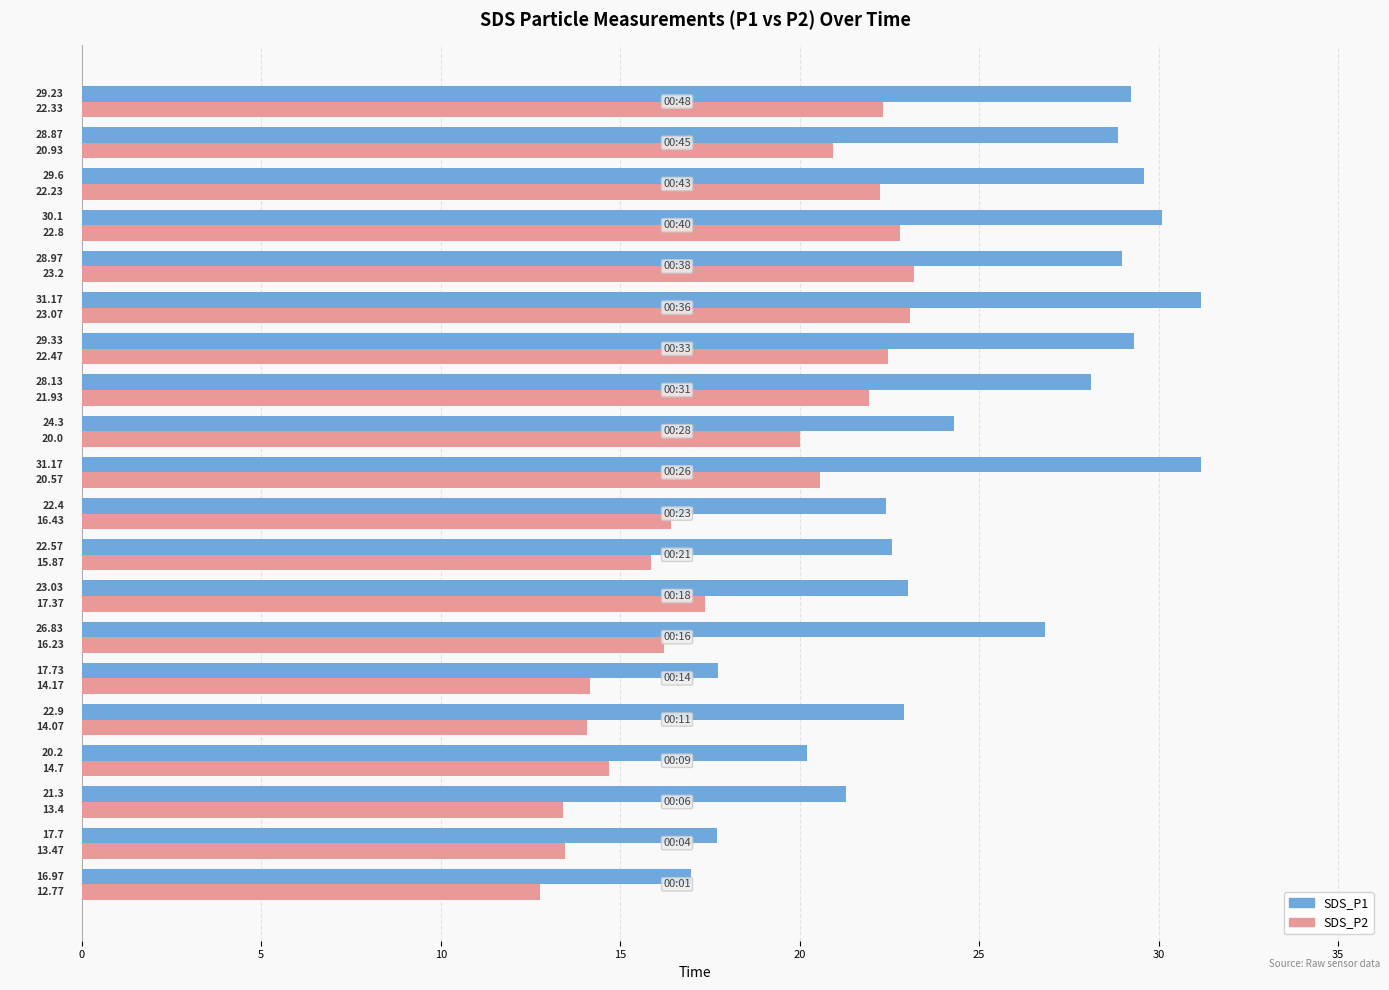

What is the difference between the maximum and minimum values in the SDS_P2 series?

10.4